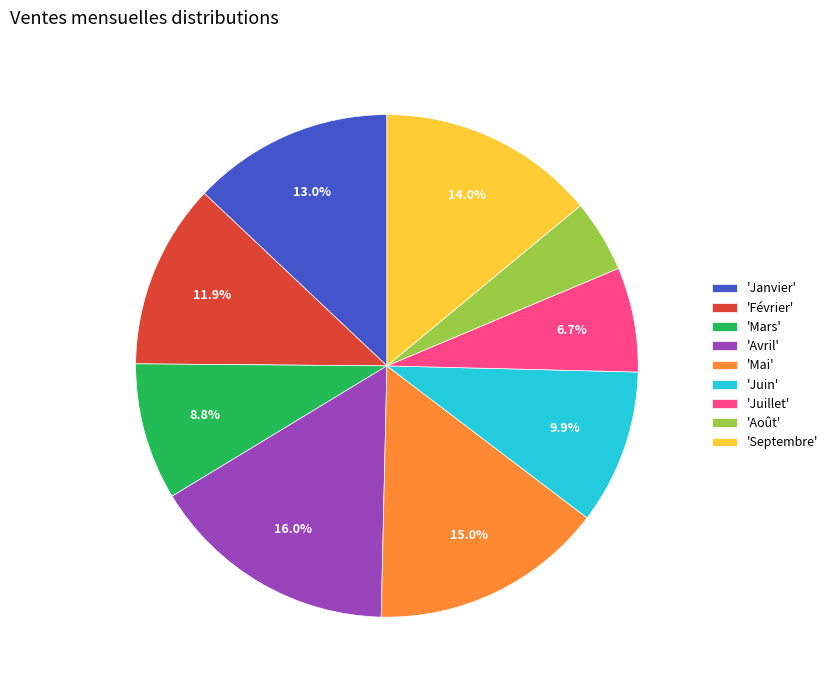

To the nearest percent, what is the difference between the largest and smallest slice percentages?

11%